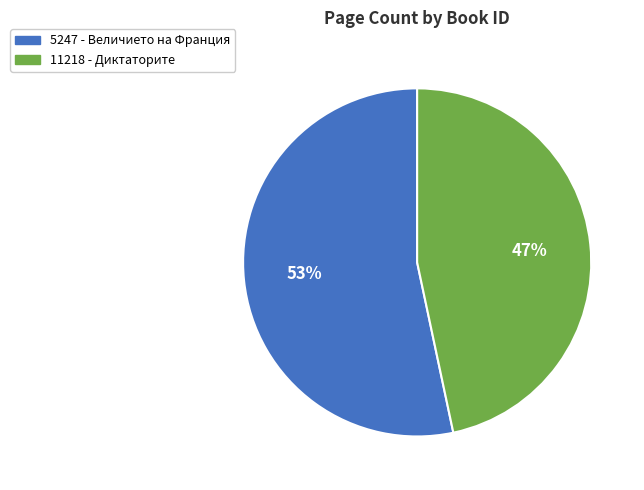

To the nearest percent, what is the average slice percentage?

50%